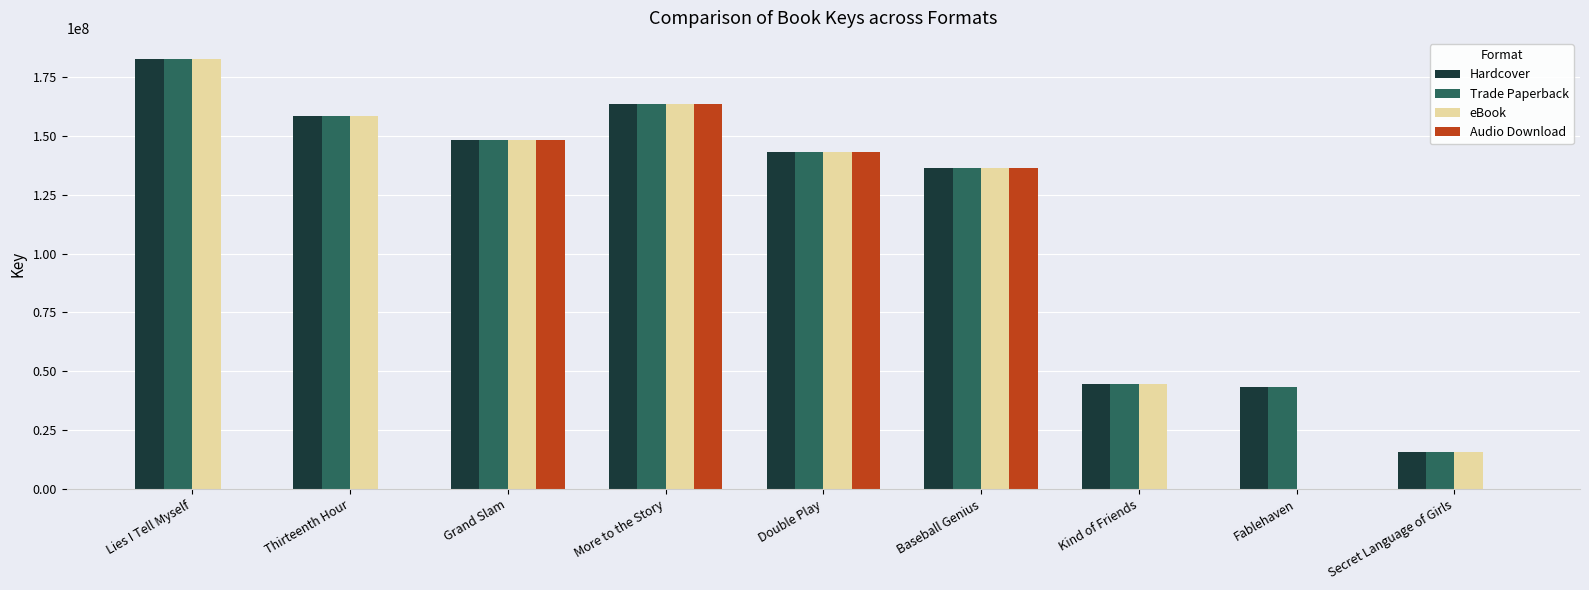

Which series changed the most between Thirteenth Hour and Baseball Genius?

Audio Download